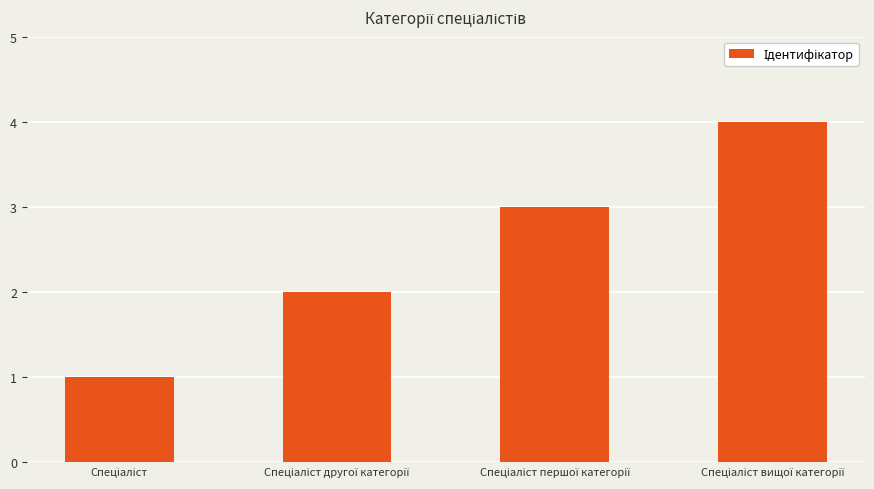

What is the difference between the maximum and minimum values?

3